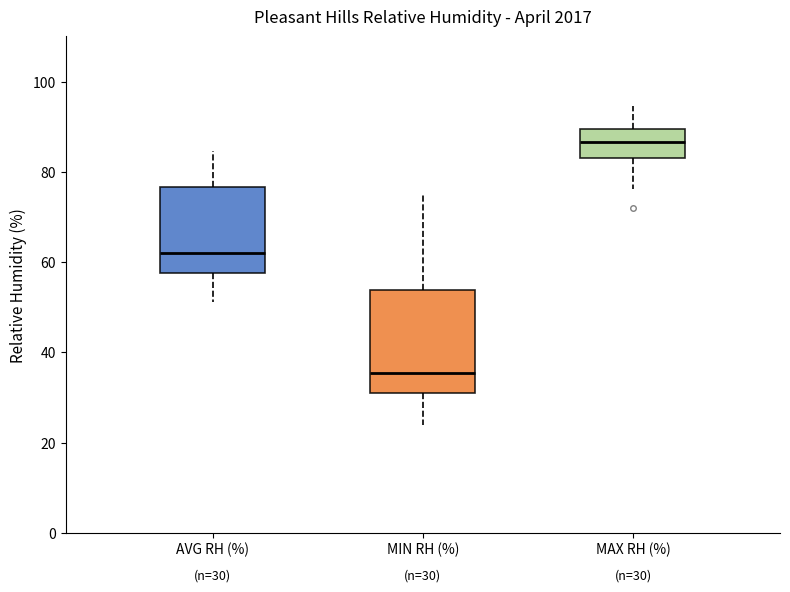

Which box is the tallest, from its lower edge to its upper edge?

MIN RH (%)